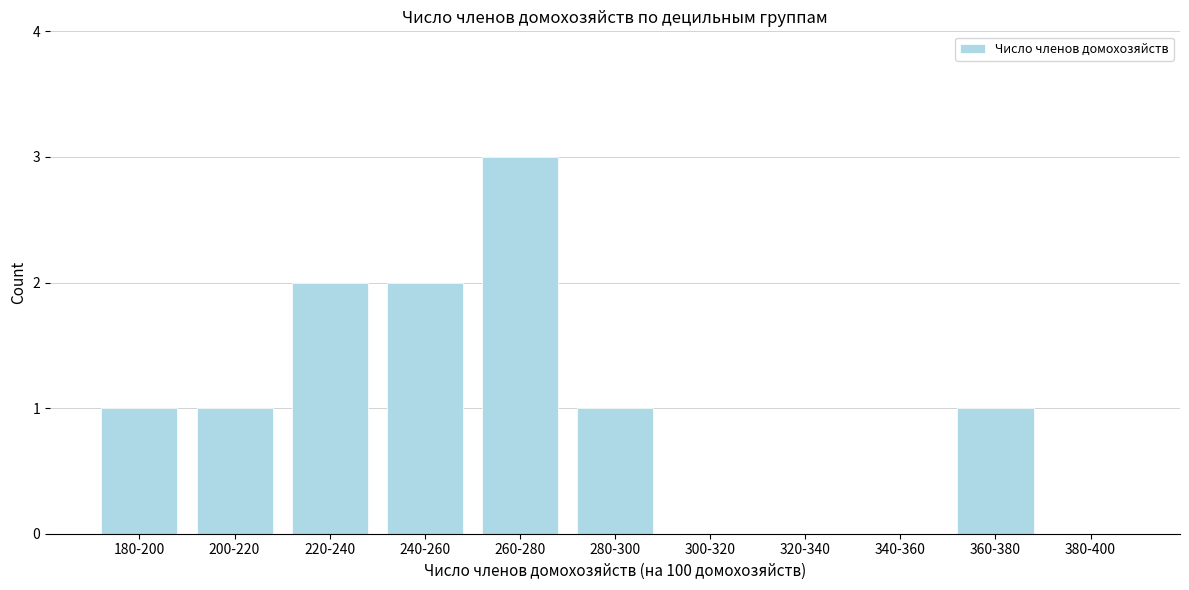

Reading right to left, list all the values displayed in this chart.

380-400=0	360-380=1	340-360=0	320-340=0	300-320=0	280-300=1	260-280=3	240-260=2	220-240=2	200-220=1	180-200=1